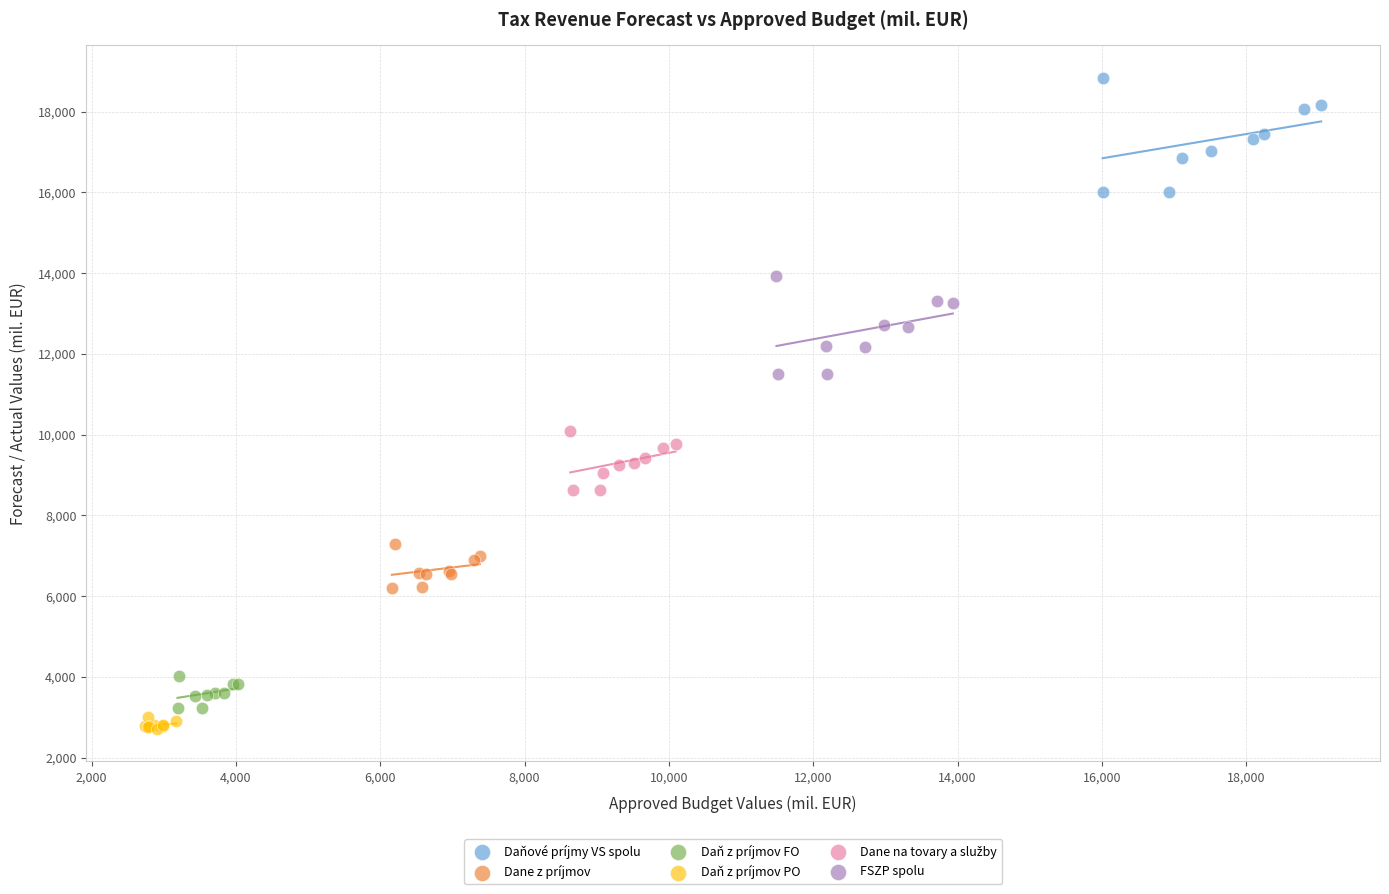

Which series reaches the maximum Y coordinate?

Daňové príjmy VS spolu